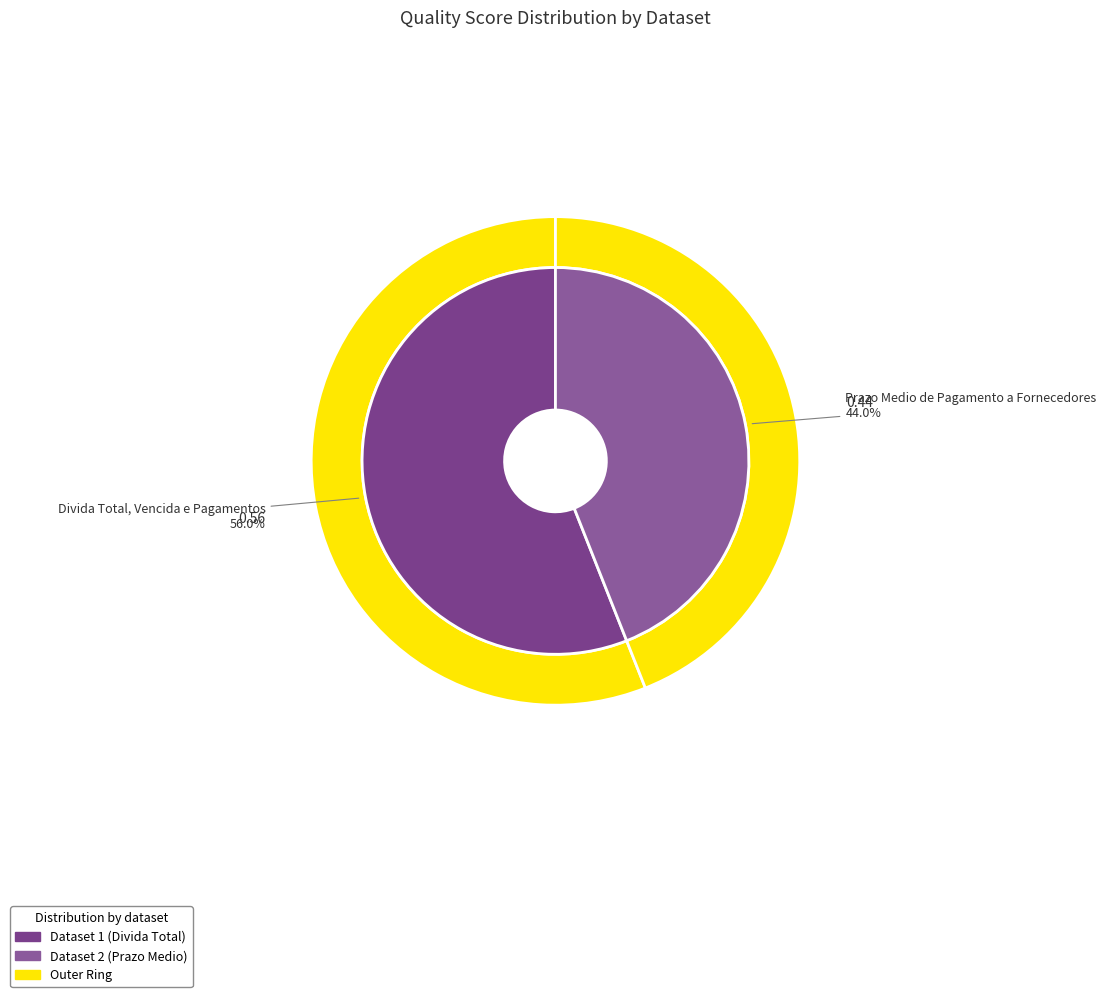

Which category has the biggest portion of the pie?

Divida Total, Vencida e Pagamentos